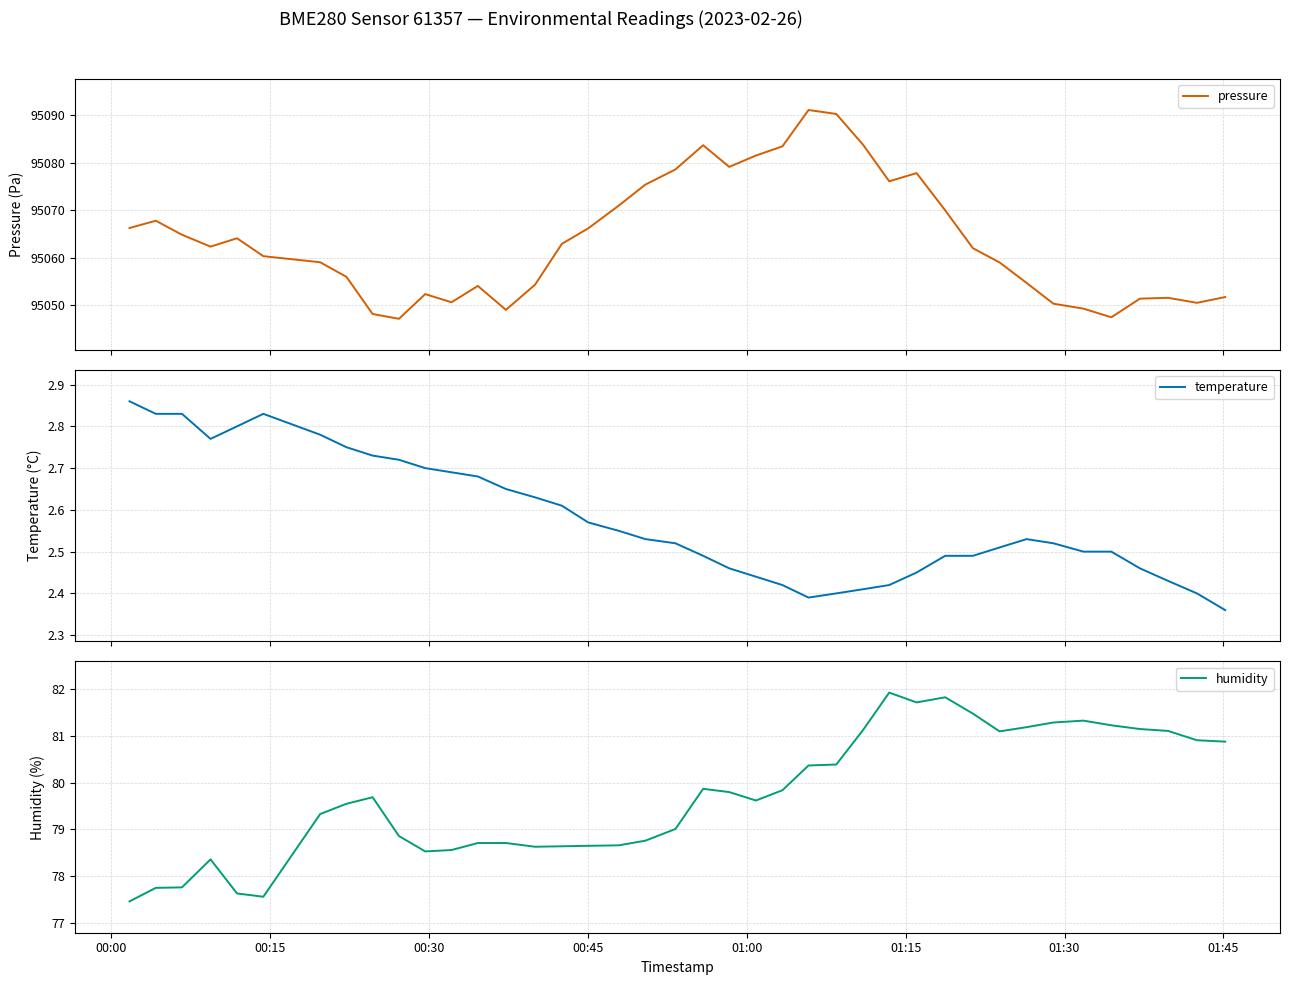

What is the maximum value for pressure?

95091.1